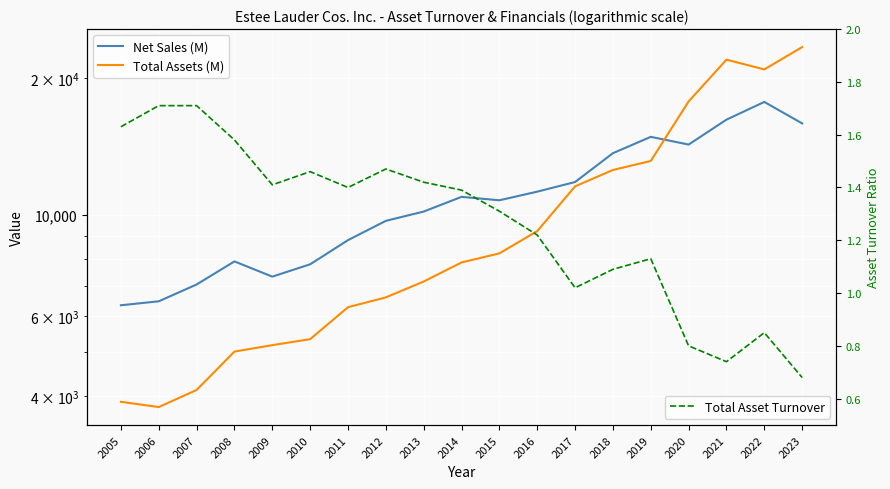

At which category is the sum across all series the highest?

2023